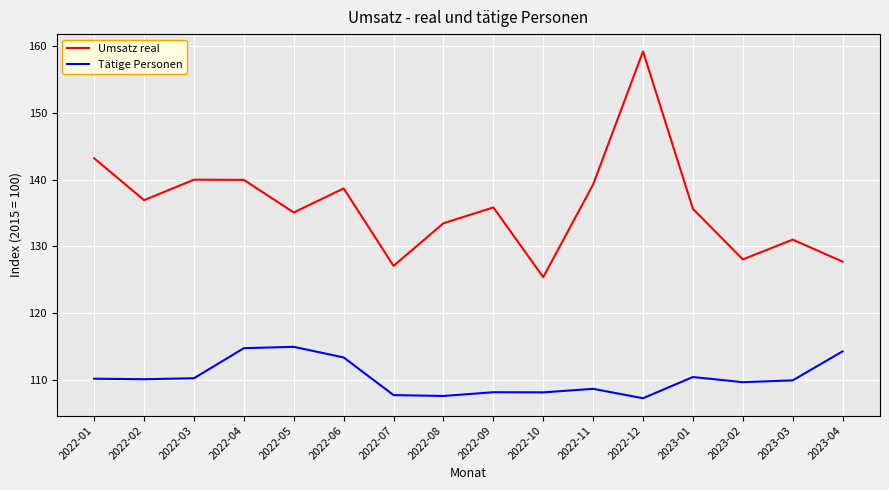

Which category has the highest value in the Umsatz real series?

2022-12